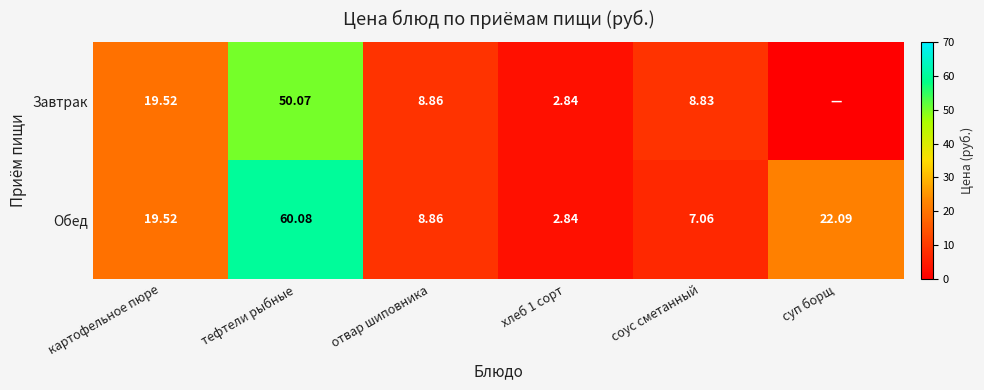

Rank the series at тефтели рыбные from highest to lowest value.

Обед, Завтрак